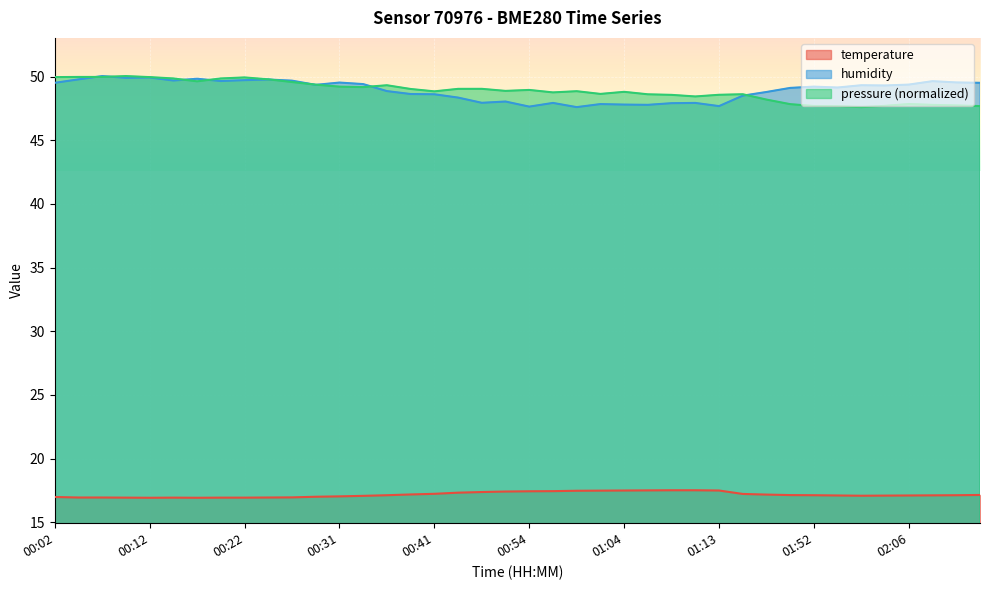

What position from the right is 00:14?

35